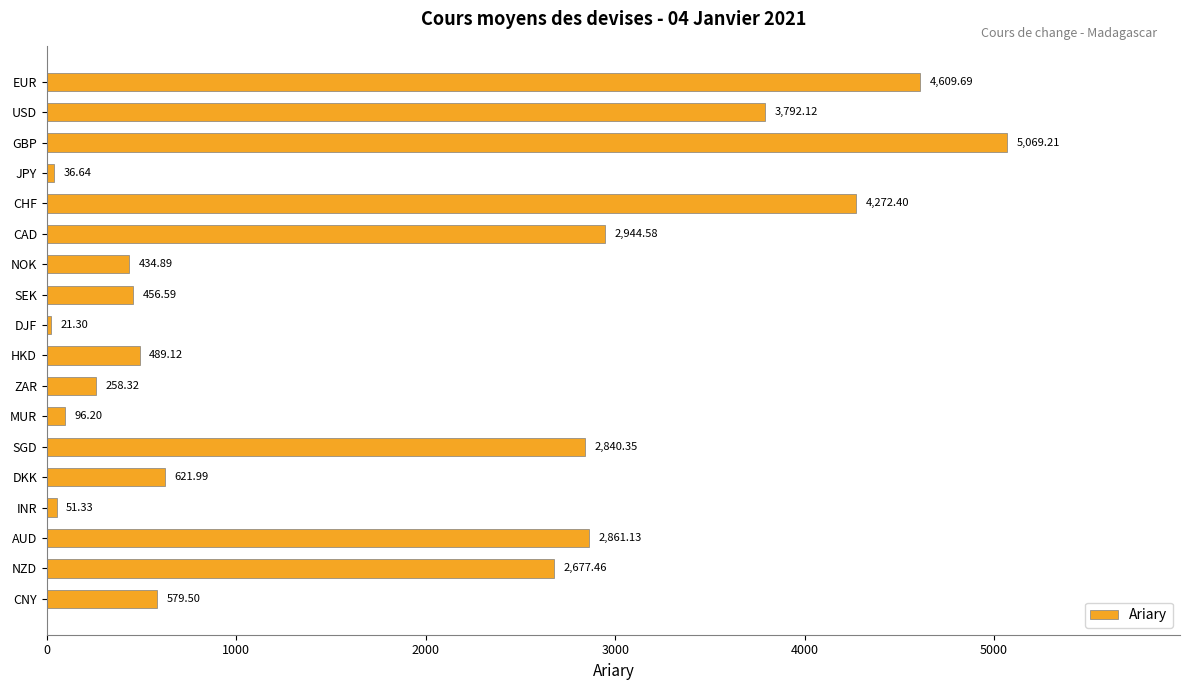

Which category has the lowest value across all series?

DJF